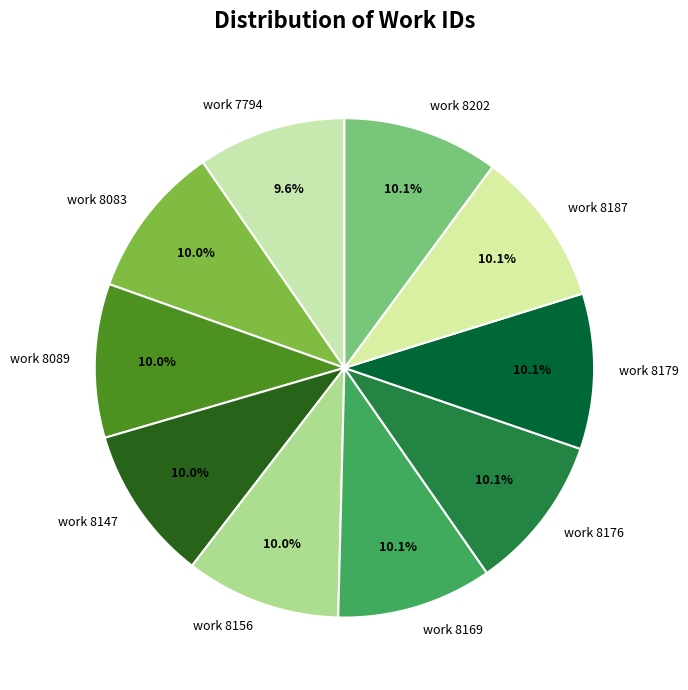

What is the ratio of the value at work 8156 to the value at work 8169?

1.0